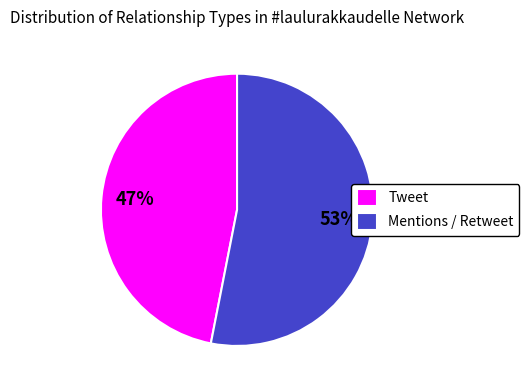

What is the smallest slice in the pie chart?

Tweet